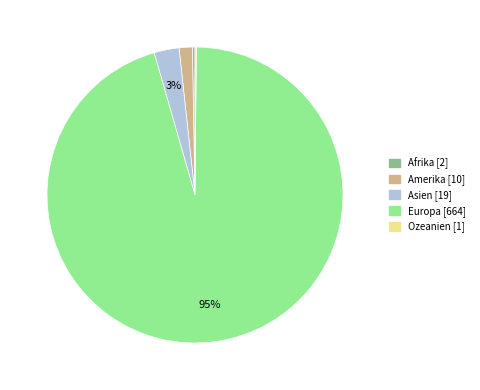

What percentage is the Amerika slice, to the nearest percent?

1%